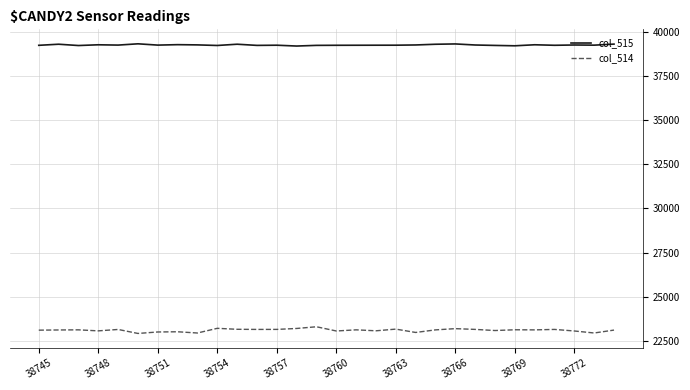

List the series in order of their overall mean, highest first.

col_515, col_514